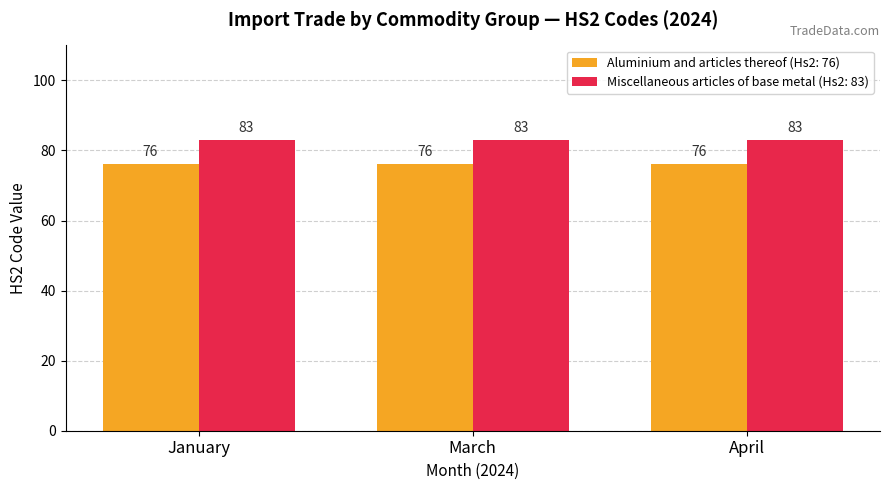

True or false: Aluminium and articles thereof (Hs2: 76) has a value of 76 at March.

True